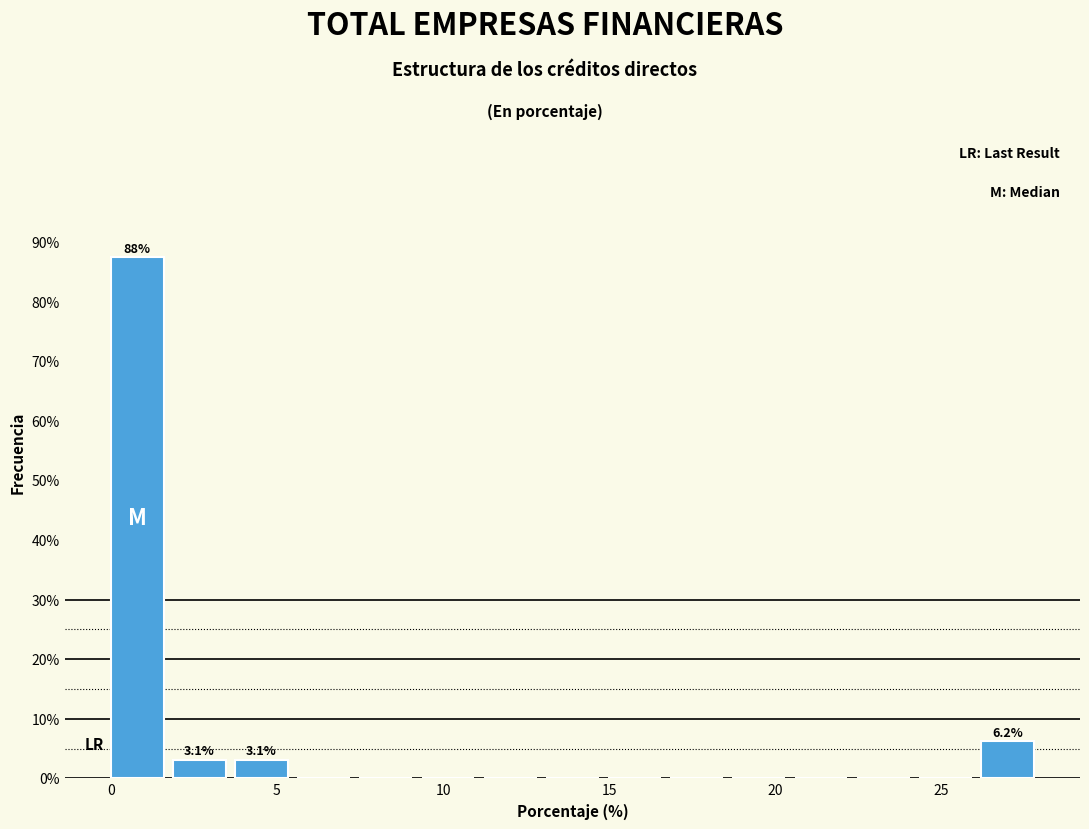

Read against the x-axis, roughly where is the centre of the tallest bar?

1.0